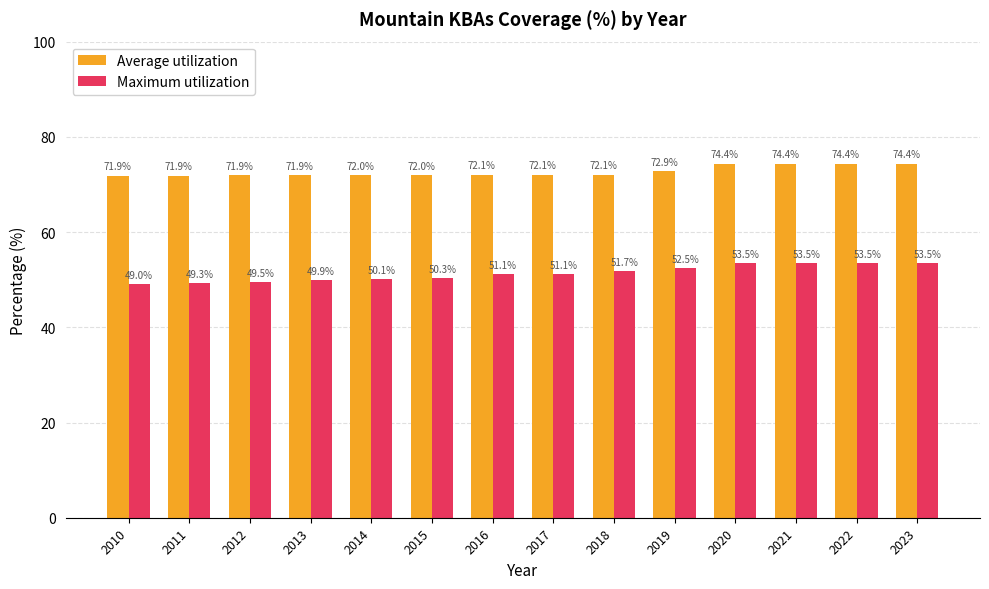

What is the difference between the highest and lowest values at 2013?

22.0